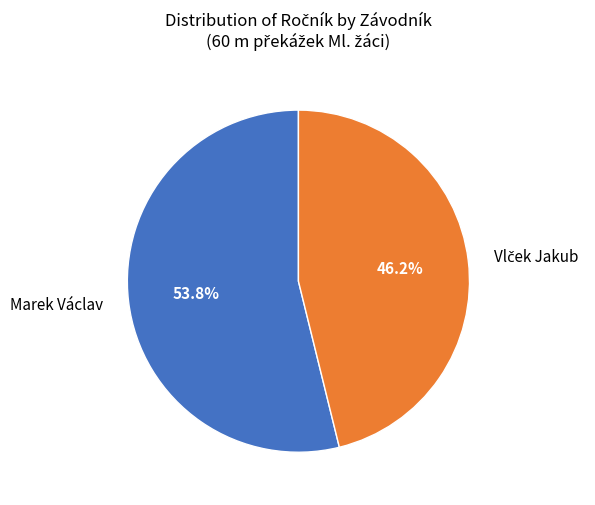

What portion of the pie excludes Marek Václav?

46.2%